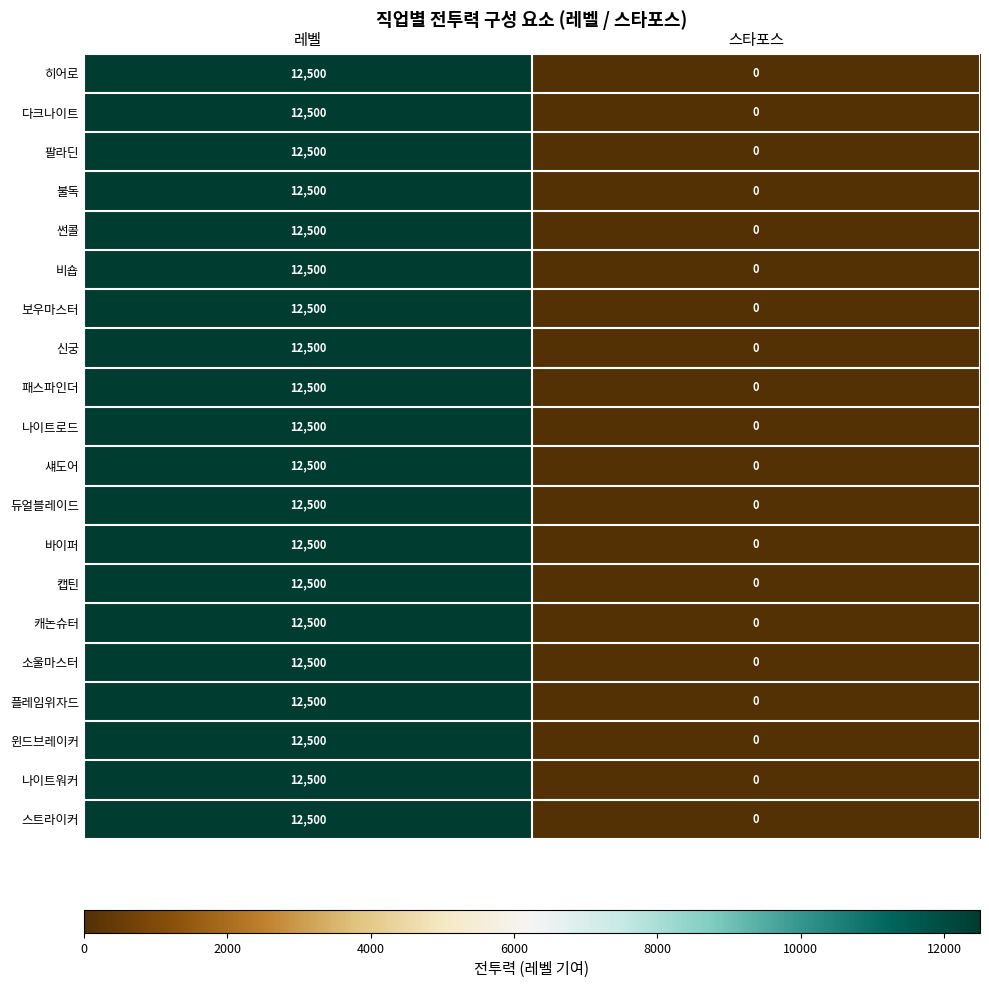

How many categories are shown in the chart?

2